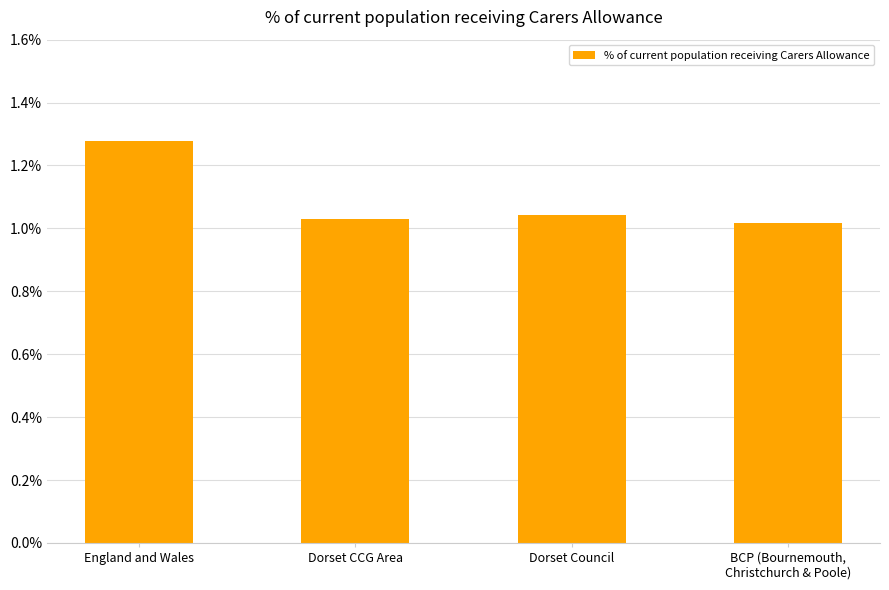

Which category has the highest value across all series?

England and Wales